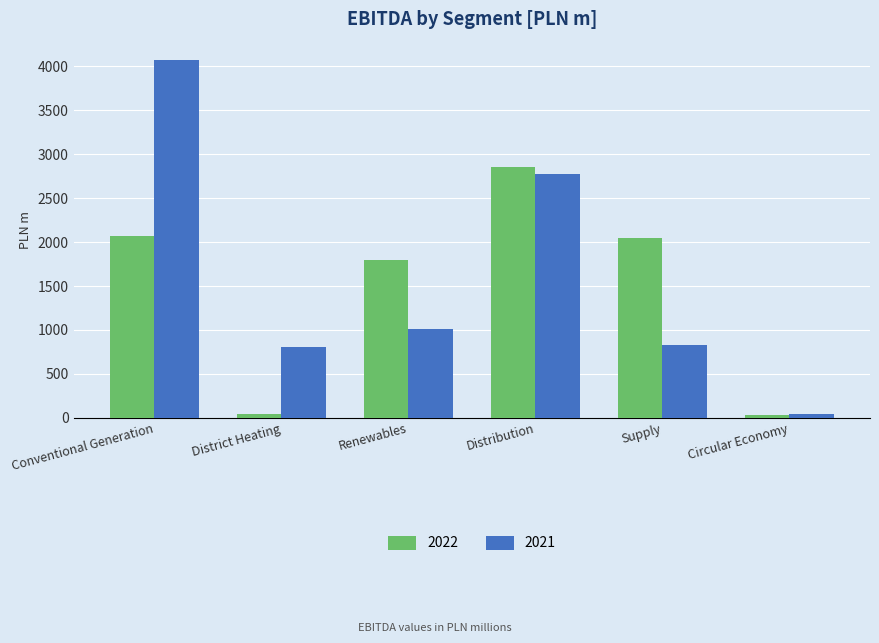

What is the value of the 2021 bar at the 4th from the left?

2779